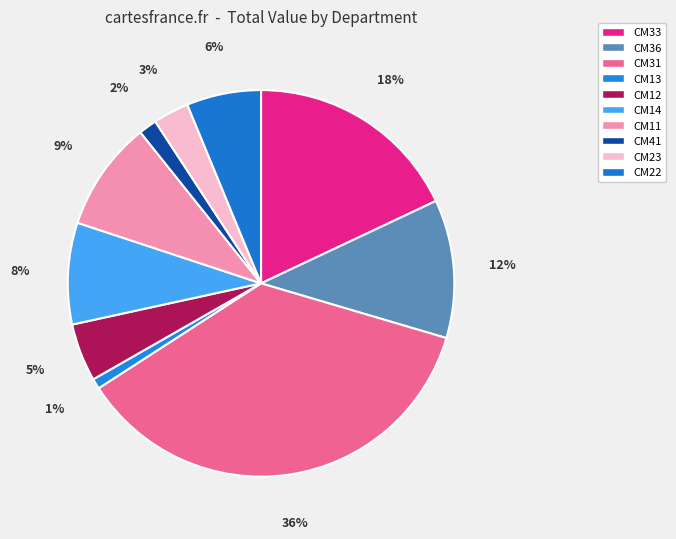

The CM33 slice represents 18% of the pie. True or false?

True